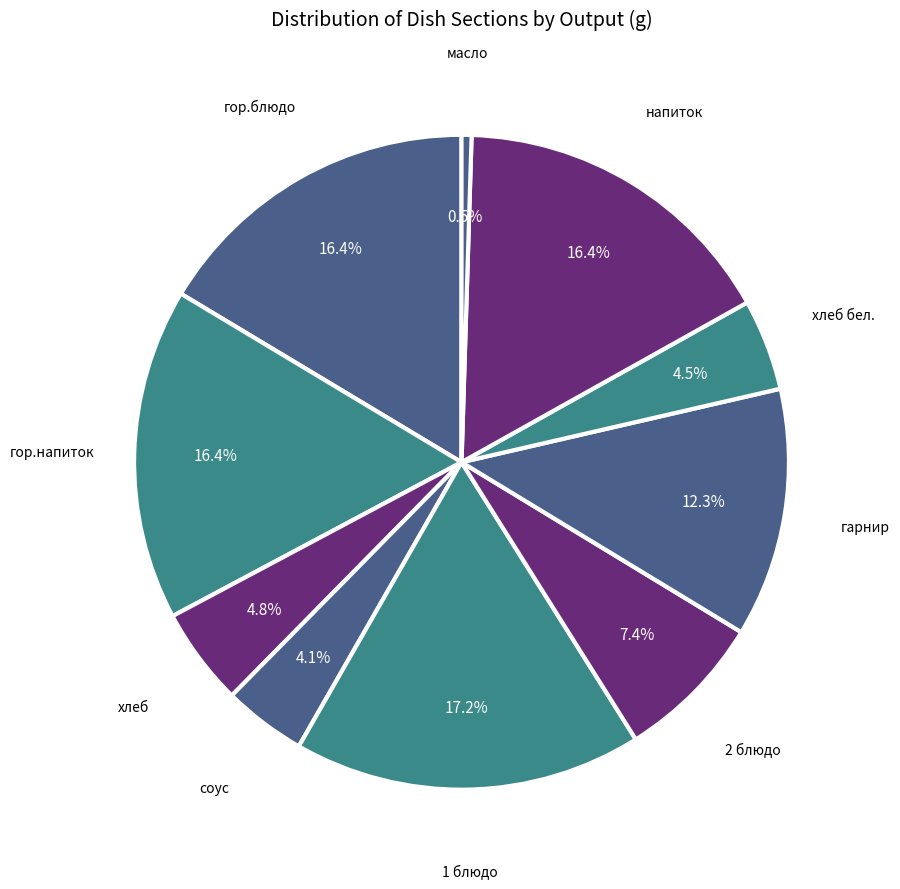

Count the number of slices in the pie.

10